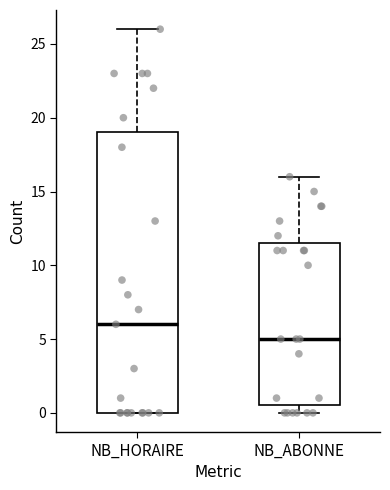

Reading left to right, read every box against the y-axis: the position of its median line, the range the box covers, and the ends of its whiskers. The values are not printed on the chart, so give them approximately, as read against the axis.

NB_HORAIRE: median 6.0, box 0.0 to 19.0, whiskers 0.0 to 26.0
NB_ABONNE: median 5.0, box 0.5 to 11.5, whiskers 0.0 to 16.0